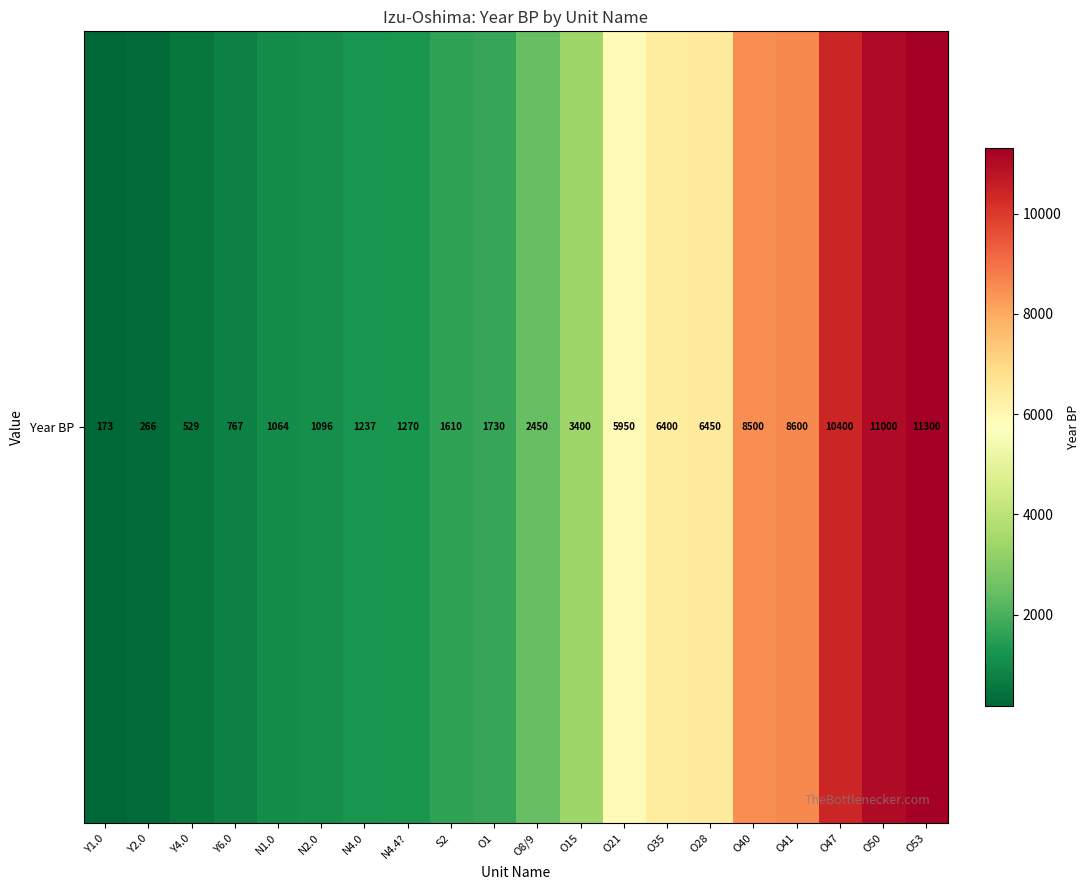

How many values exceed 2450?

9